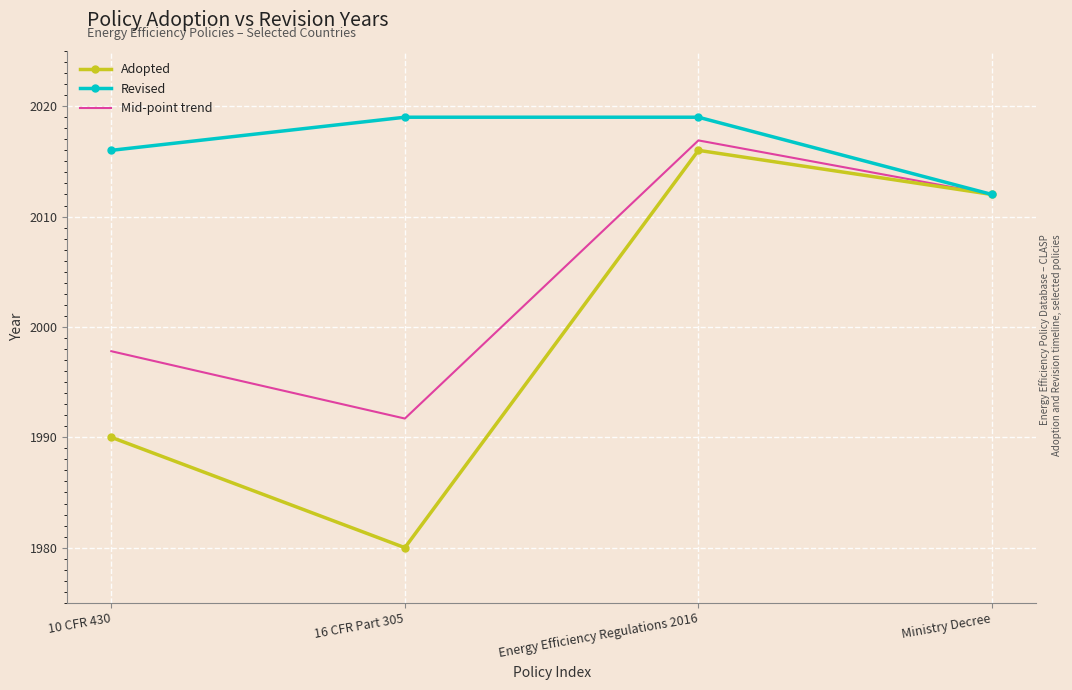

Count the number of data series in this chart.

3